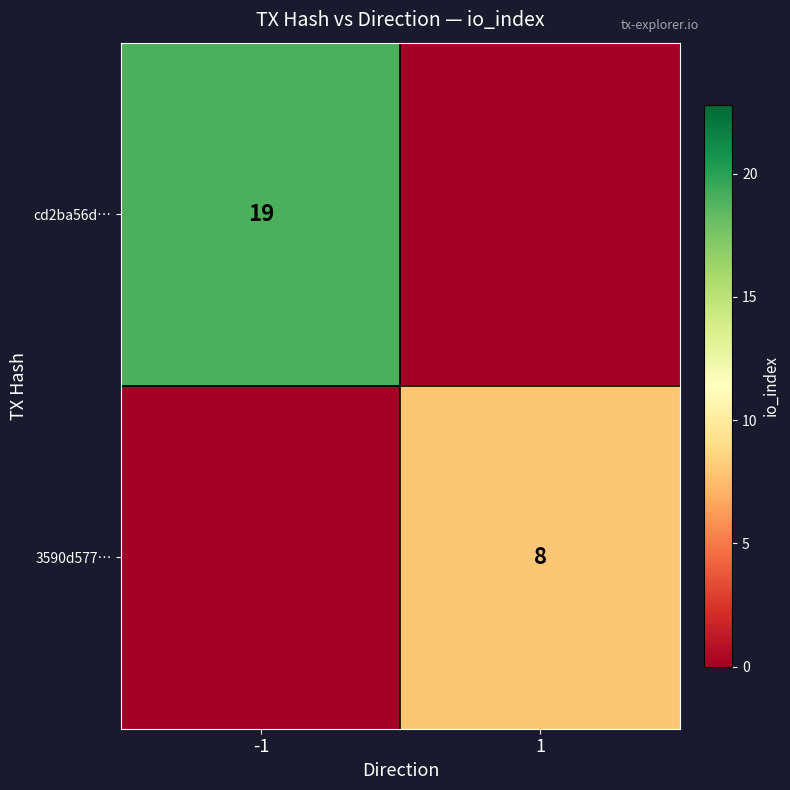

At which category does the chart reach its minimum across all series?

1